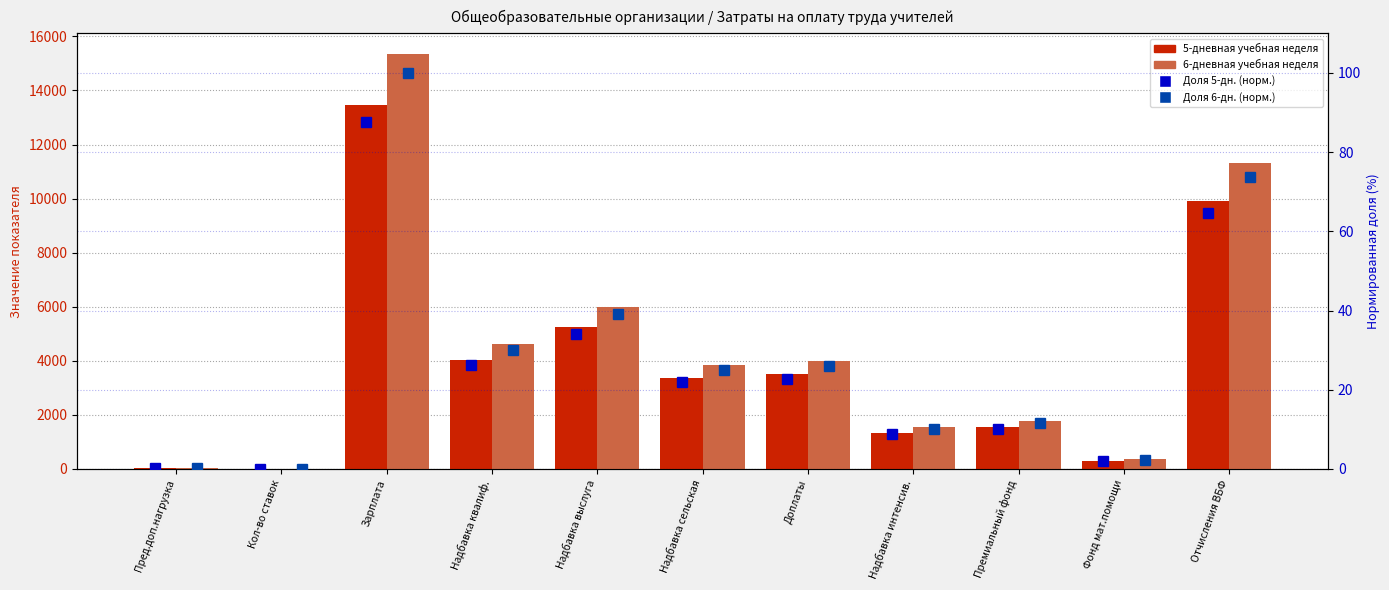

At which category is the sum across all series the highest?

Зарплата